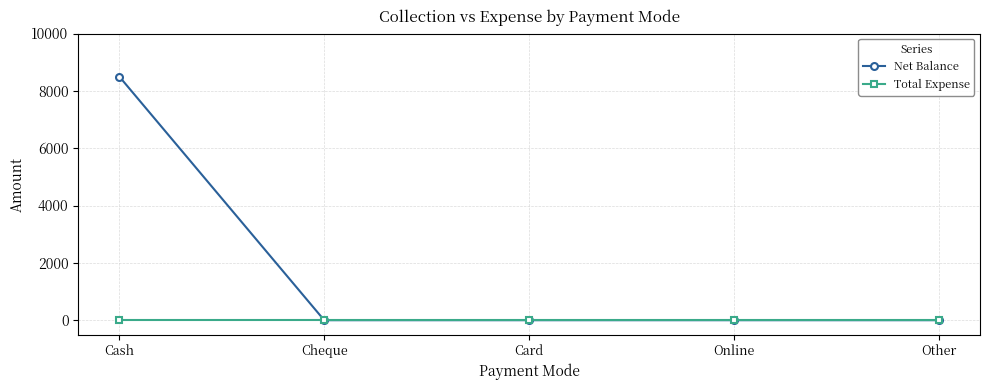

What position from the left is Card?

3